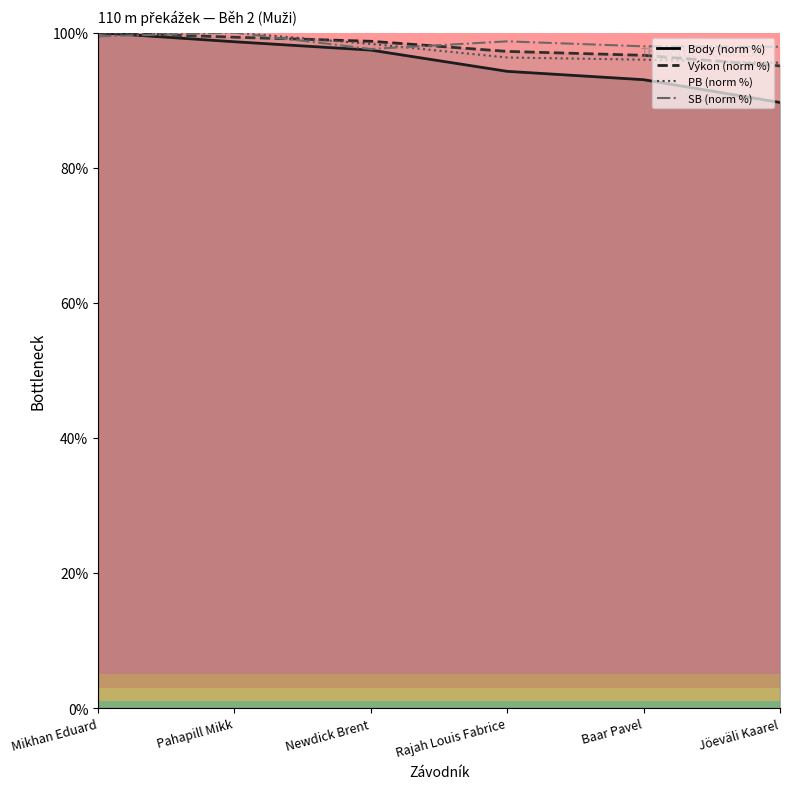

True or false: Body (norm %) has more than 0 points higher than both neighbors.

False